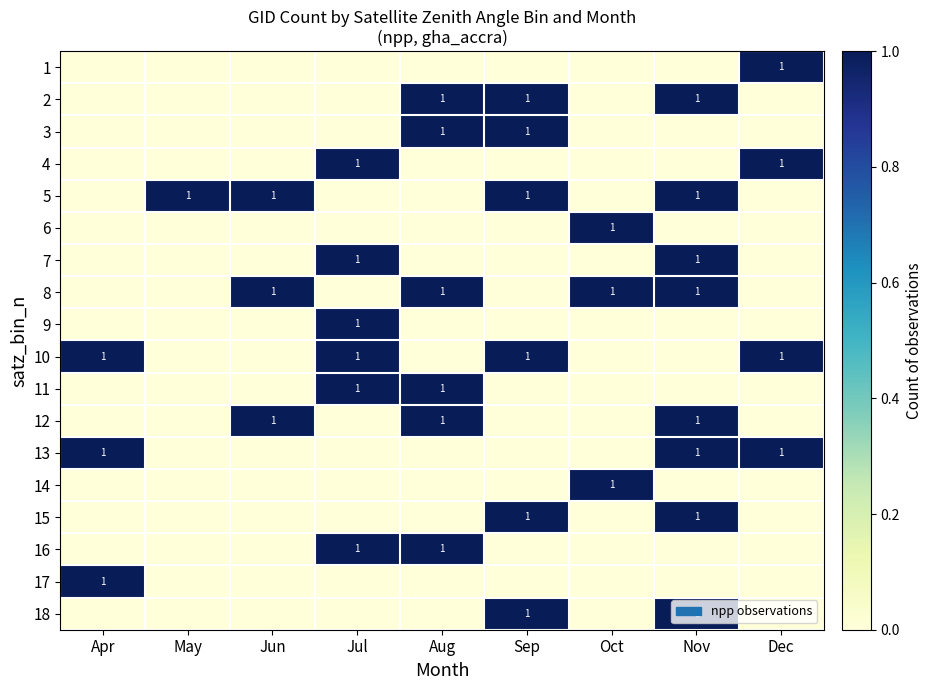

The 5 series shows 1 at Aug. True or false?

False